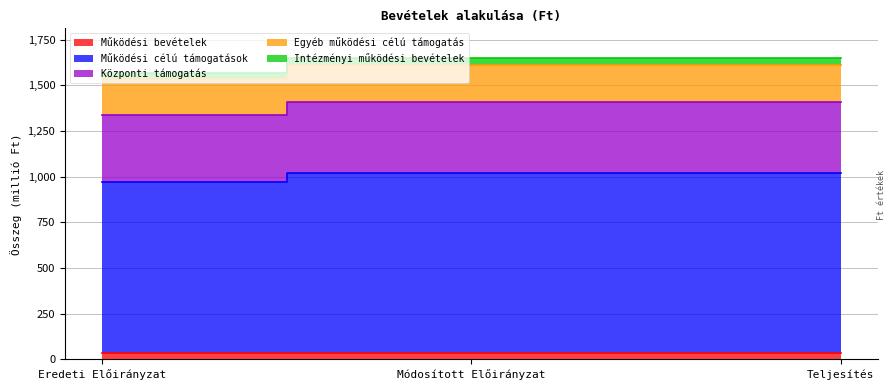

What is the label of the 3rd point from the right?

Eredeti Előirányzat